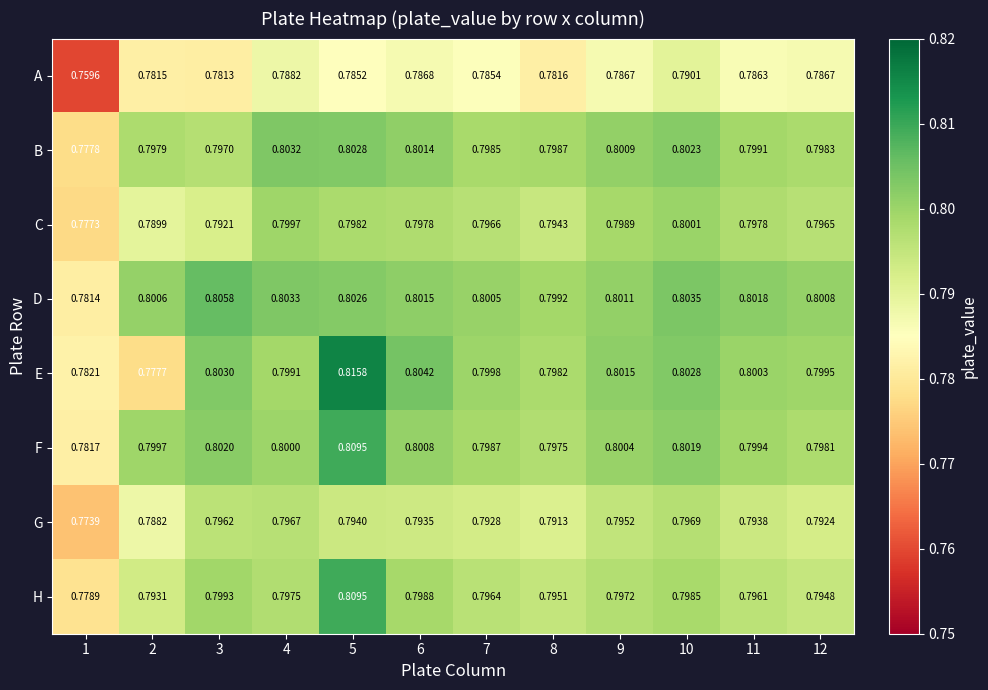

What is the minimum value shown in the chart?

0.8